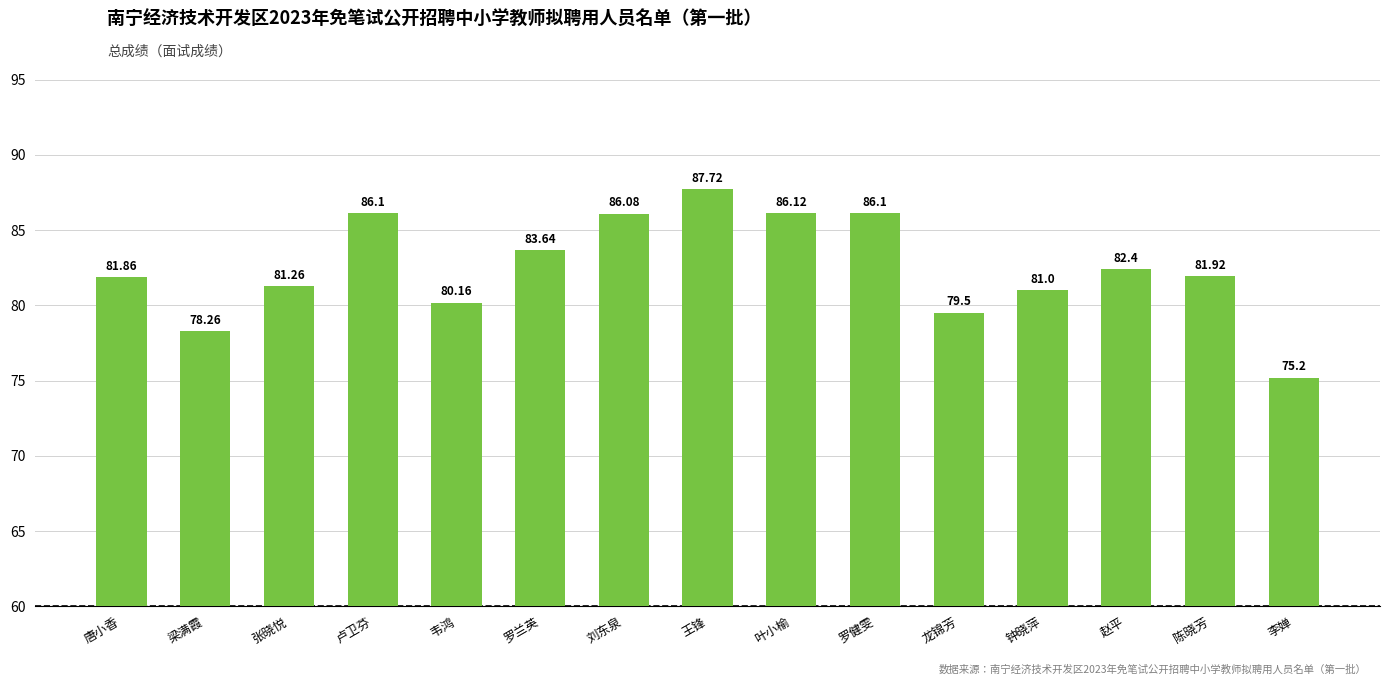

Approximately how many times larger is the value at 张晓悦 compared to 陈晓芳?

1.0